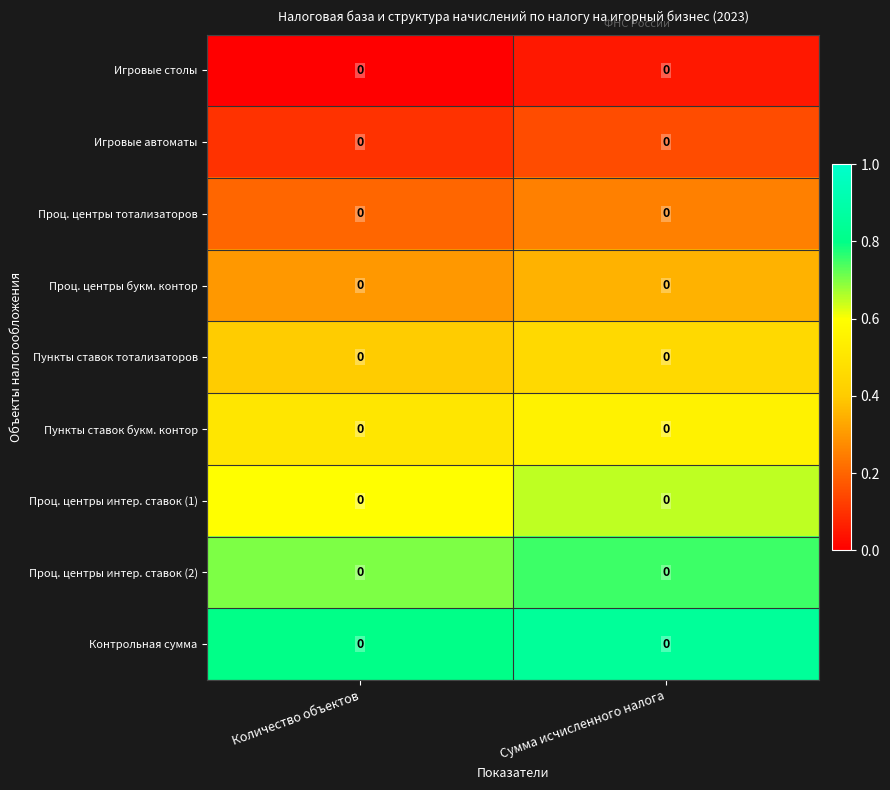

The value of Проц. центры интер. ставок (2) at Сумма исчисленного налога is 1.1. True or false?

False